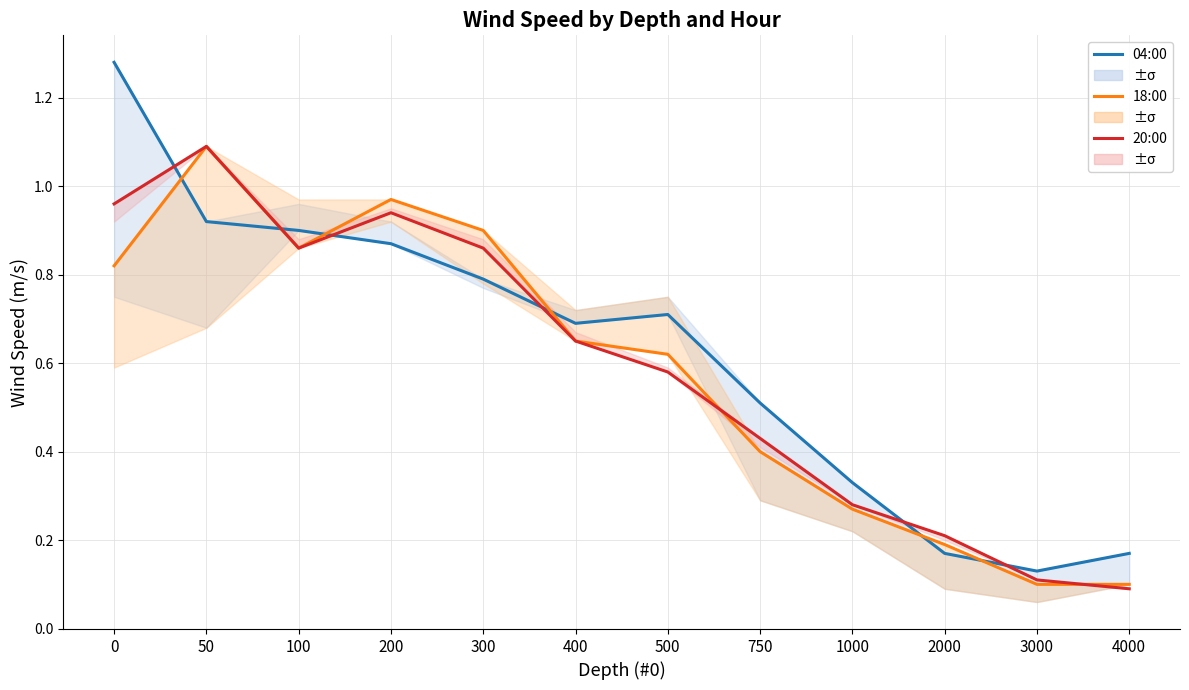

Rank the series by their maximum value, from lowest to highest.

18:00, 20:00, 04:00